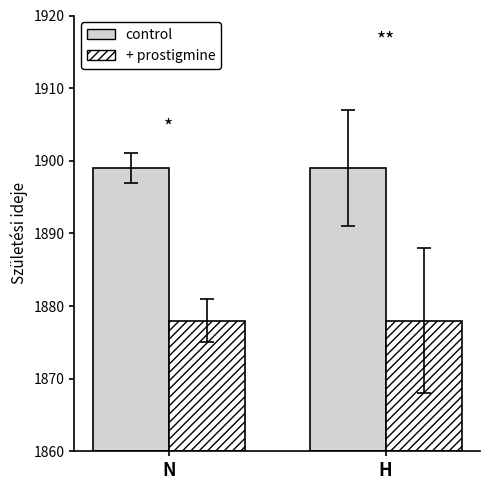

How many distinct data groups are displayed?

2